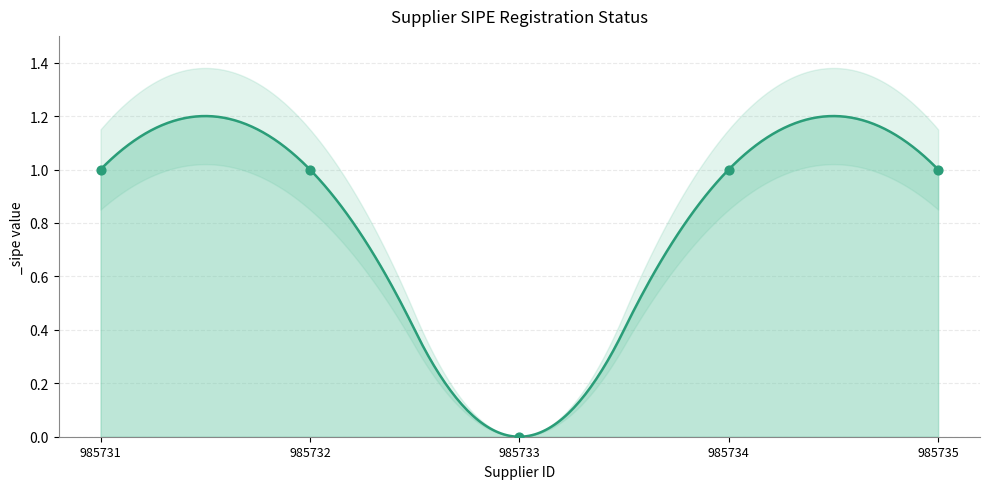

Approximately how many times larger is the value at 985734 compared to 985735?

1.0